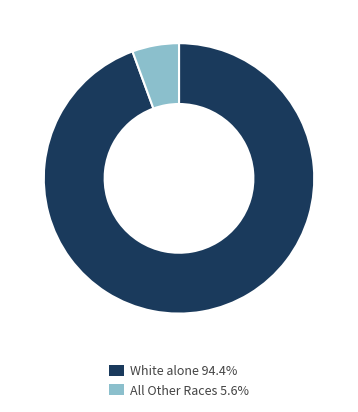

Do White alone 94.4% and All Other Races 5.6% together represent more than half of the pie?

Yes